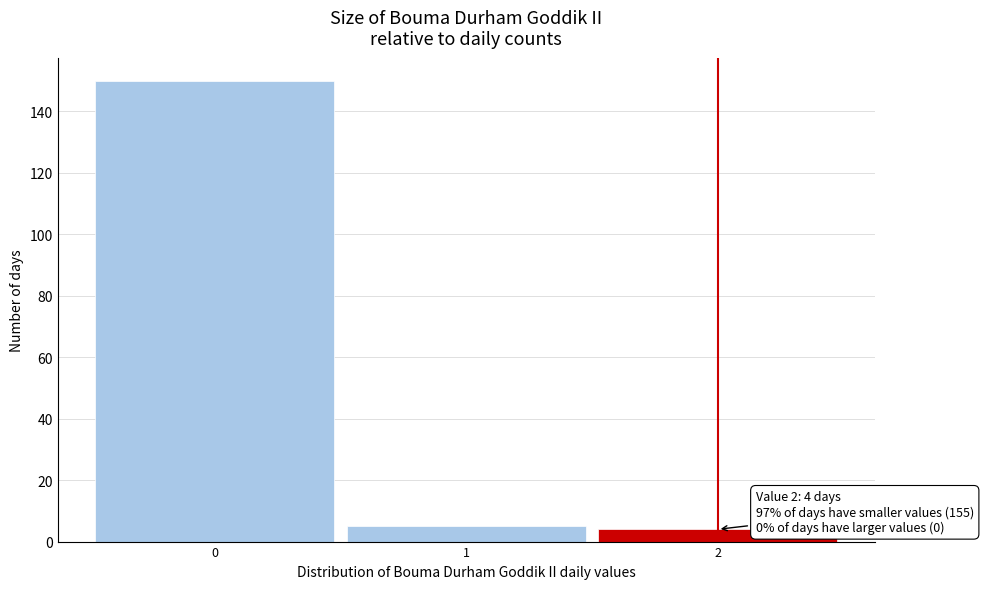

Which range on the x-axis has the tallest bar?

-0.5 to 0.5